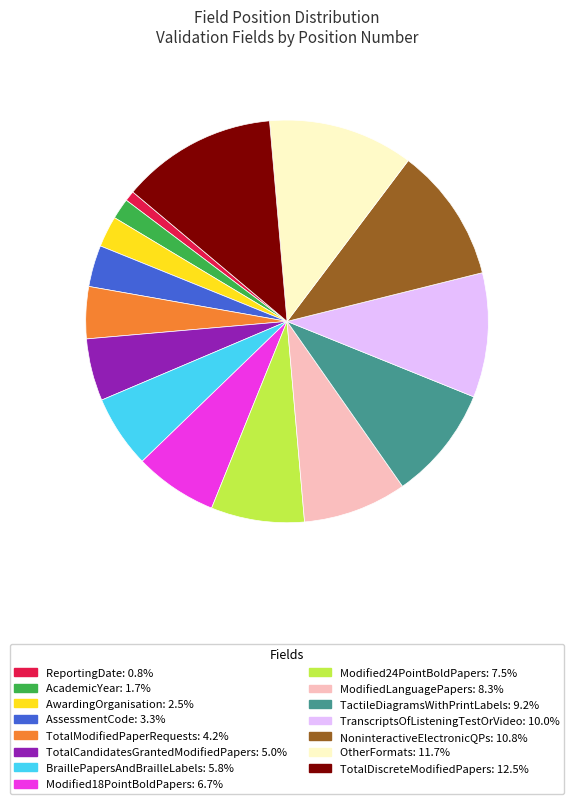

Does any single category account for the majority?

No